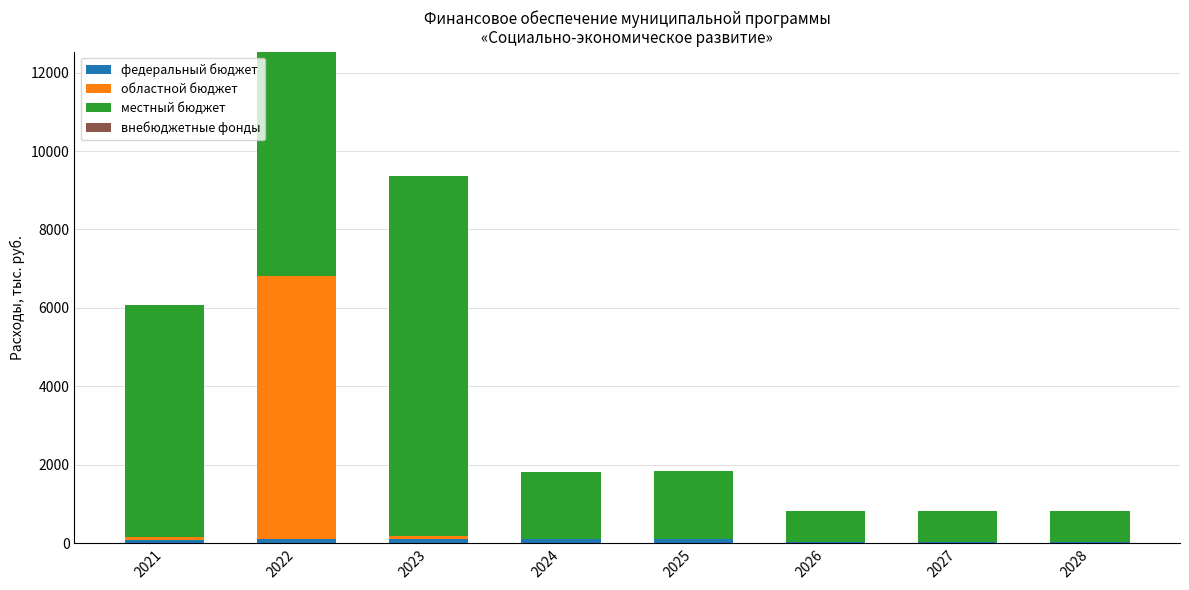

Count the number of categories in the chart.

8